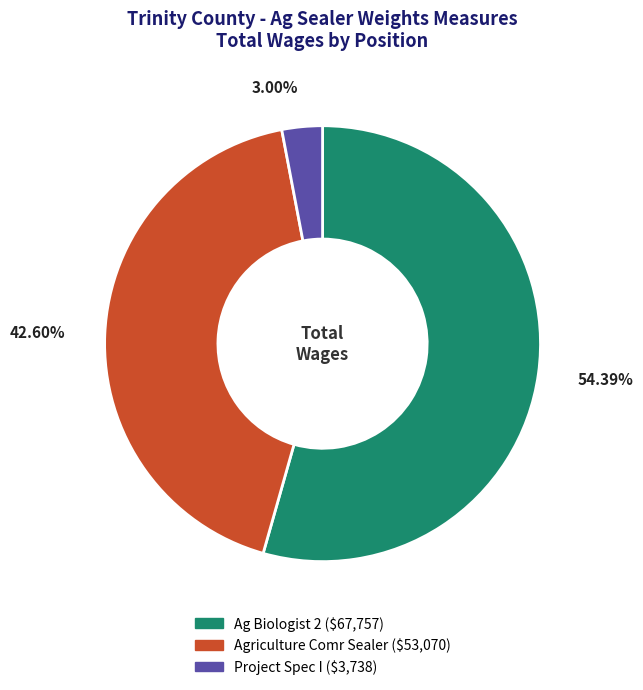

Is there a majority slice in this chart?

Yes